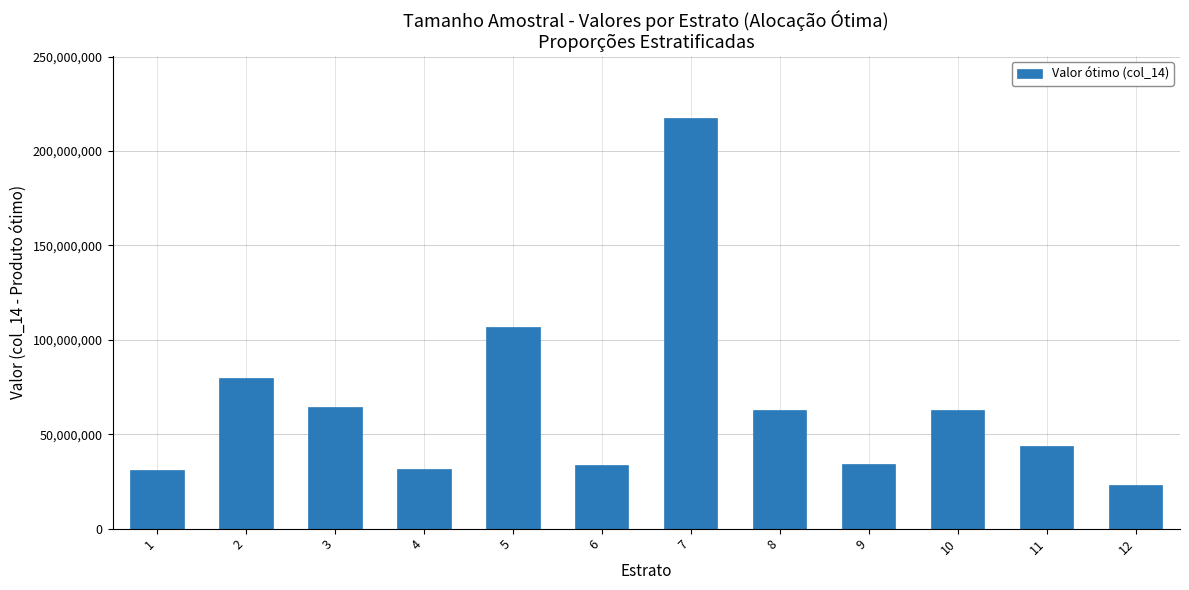

What is the minimum value shown in the chart?

23260573.0